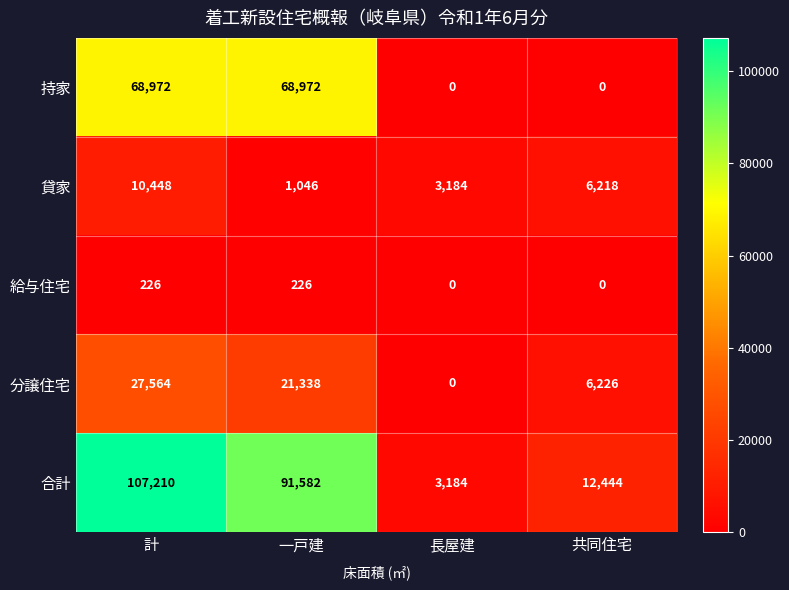

What is the average value of the 合計 series?

53605